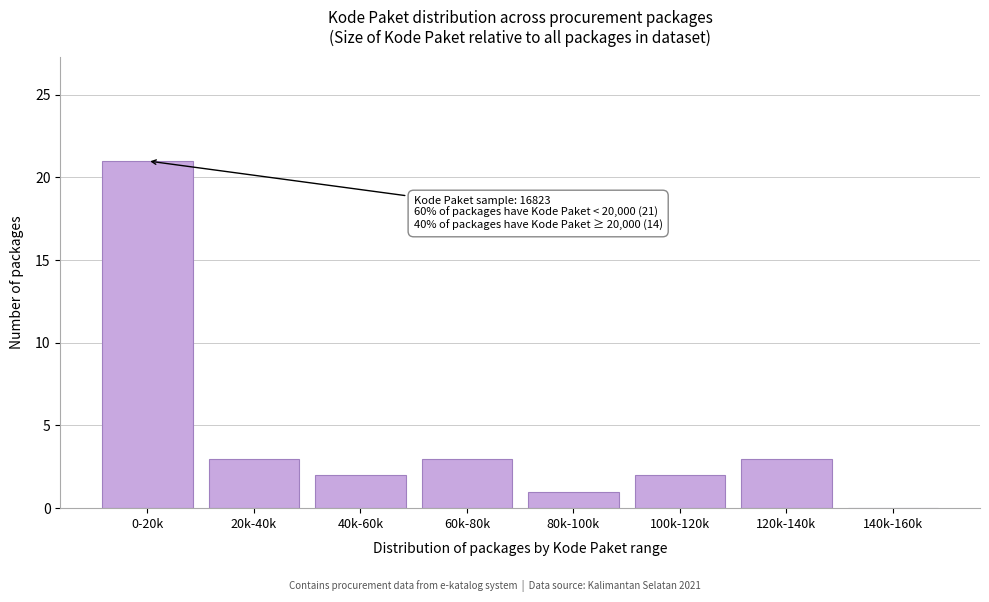

Reading right to left, extract all data points from this chart.

140k-160k=0	120k-140k=3	100k-120k=2	80k-100k=1	60k-80k=3	40k-60k=2	20k-40k=3	0-20k=21